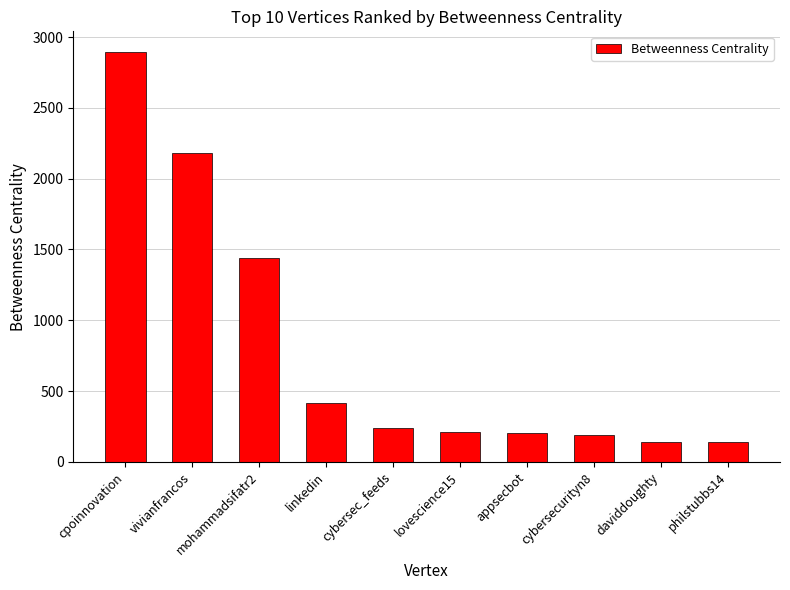

What is the sum of all values?

8059.7